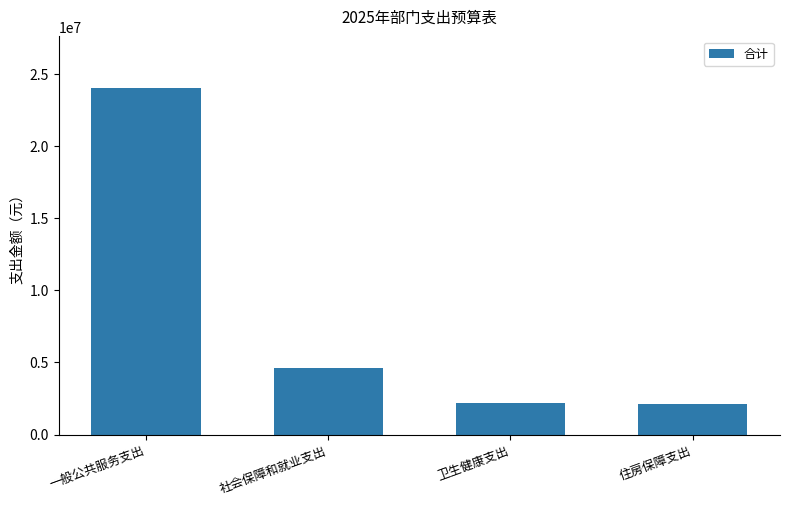

What is the label of the 3rd bar from the left?

卫生健康支出